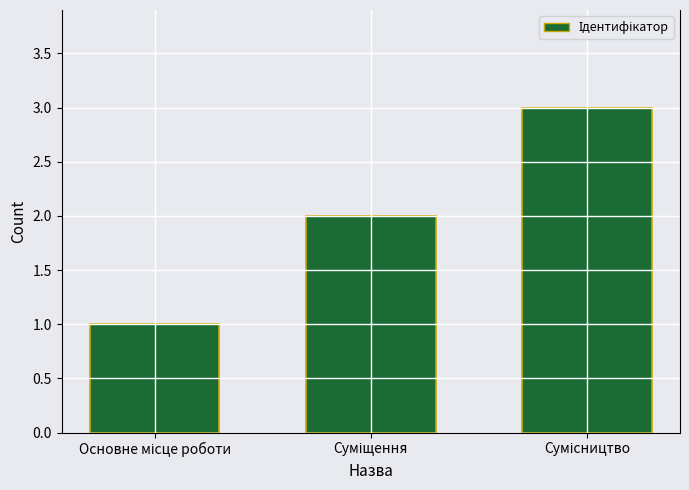

What is the maximum value shown in the chart?

3